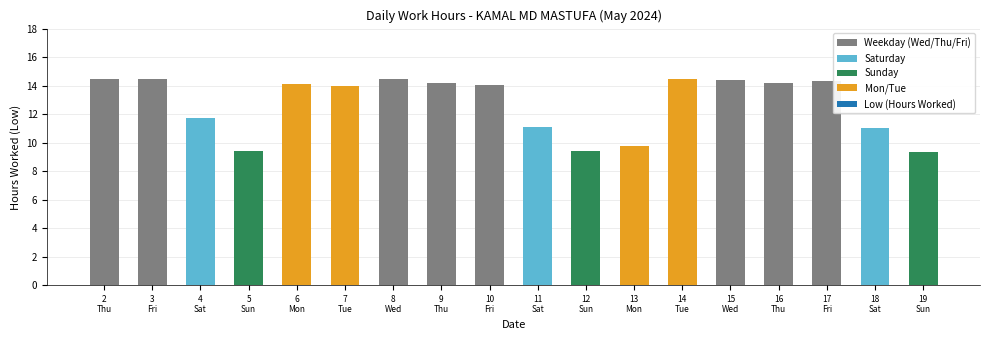

List the labels in order of value, largest first.

3, 2, 14, 8, 15, 17, 16, 9, 6, 10, 7, 4, 11, 18, 13, 5, 12, 19